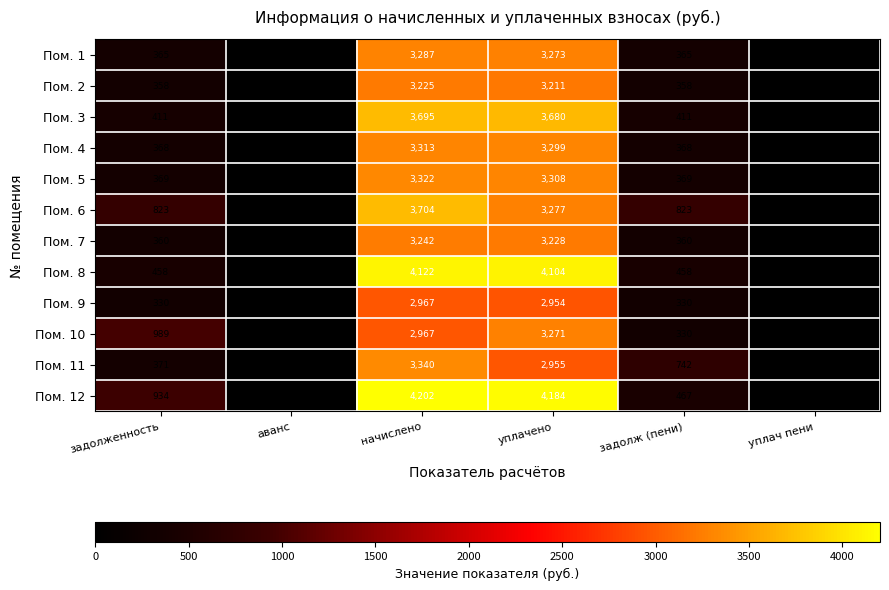

Is it true that Пом. 2 equals 519 at задолж (пени)?

False